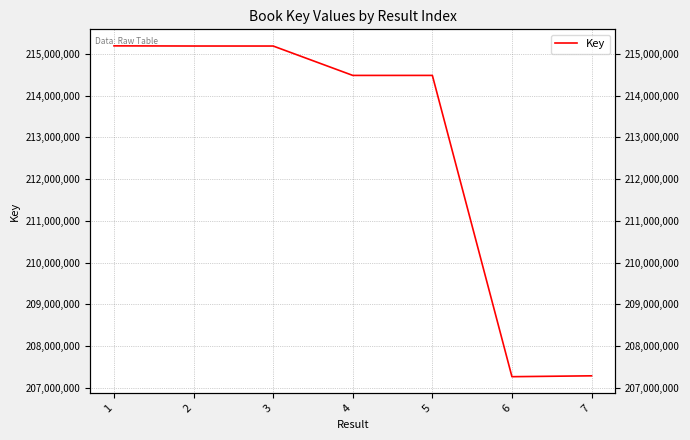

List the labels in order of value, largest first.

1, 2, 3, 5, 4, 7, 6